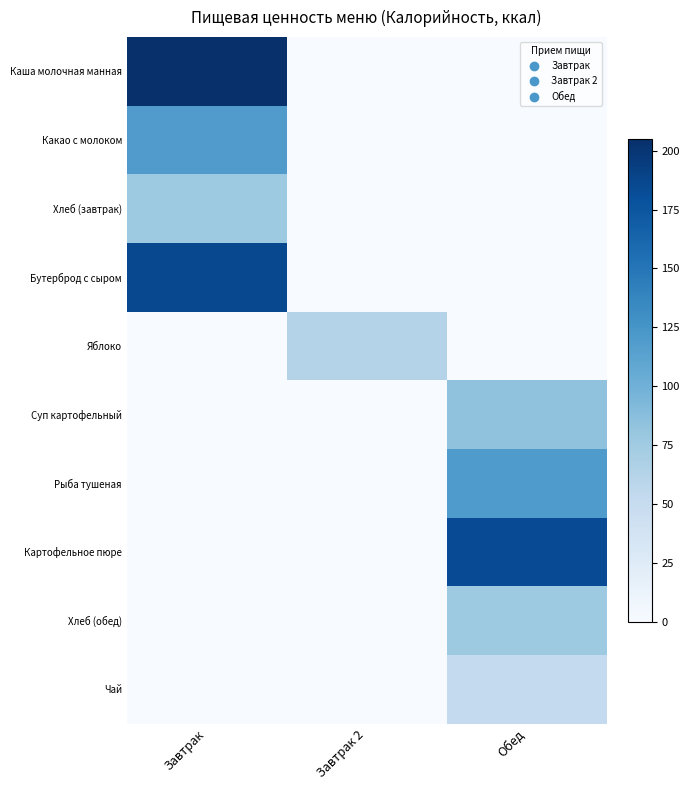

What is the spread (max minus min) of values at Завтрак?

205.0